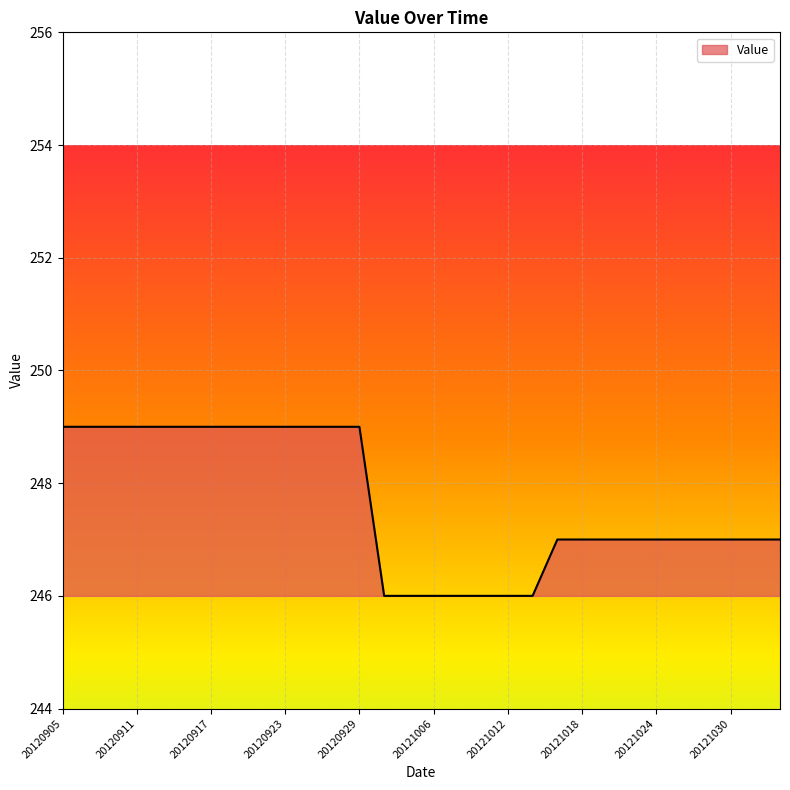

Reading left to right, what are all the values shown in this chart?

249	249	249	249	249	249	249	249	249	249	249	249	249	246	246	246	246	246	246	246	247	247	247	247	247	247	247	247	247	247